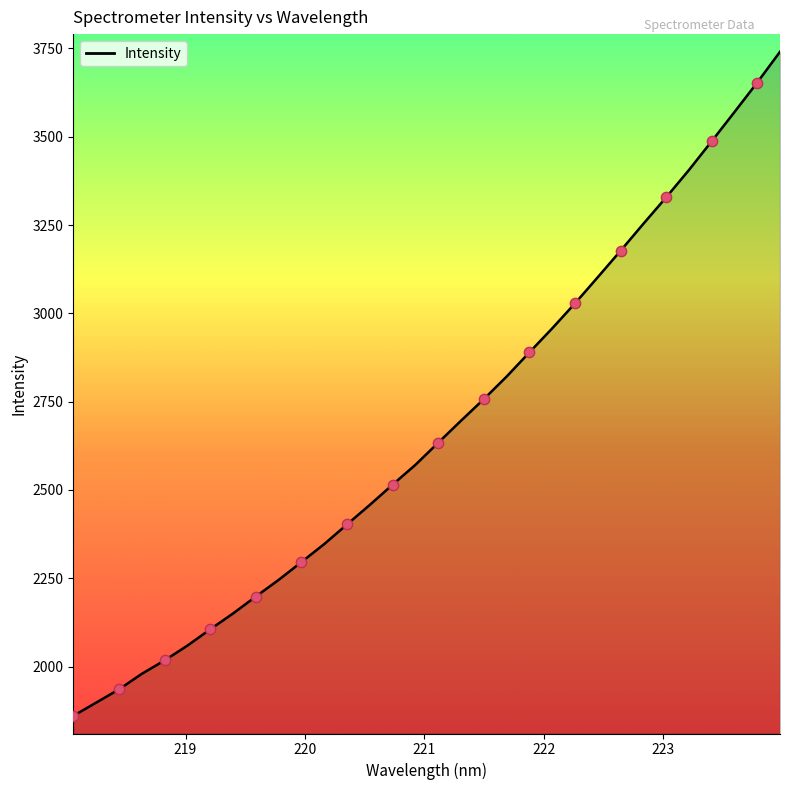

What is the smallest value displayed?

1860.3